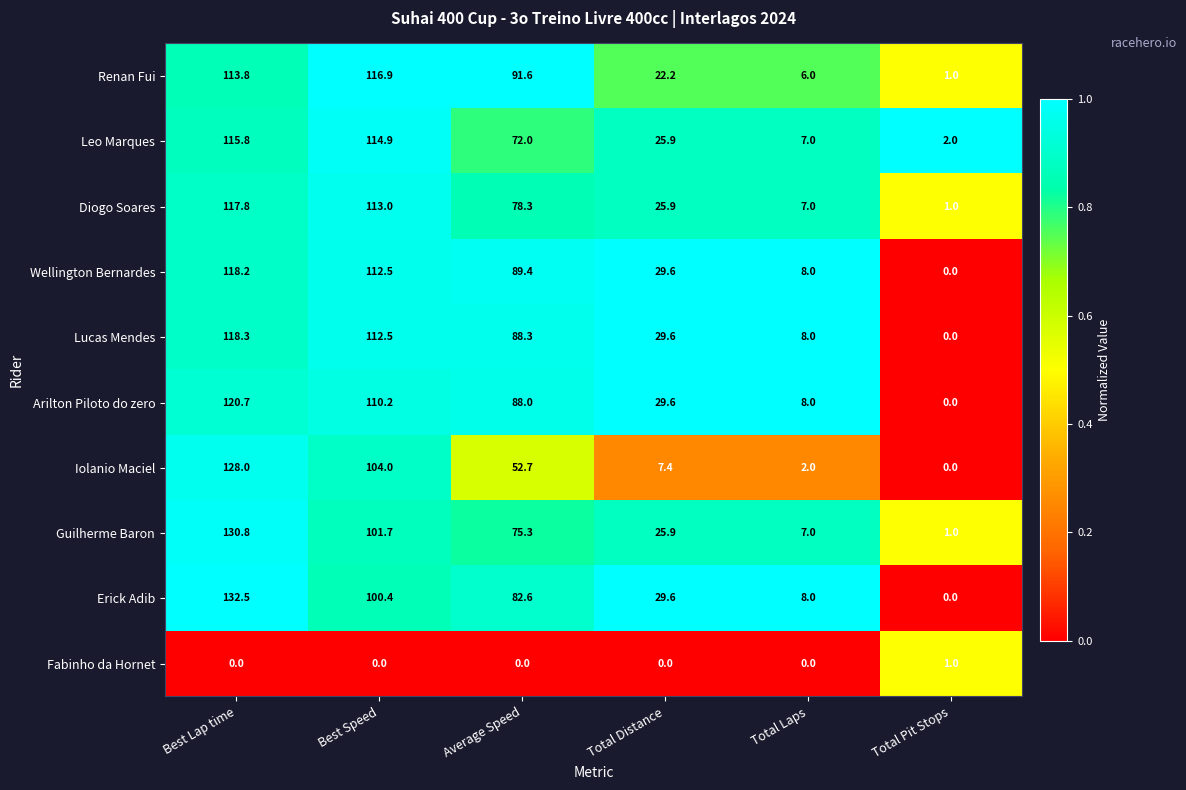

What is the total value across all series at Total Laps?

61.0